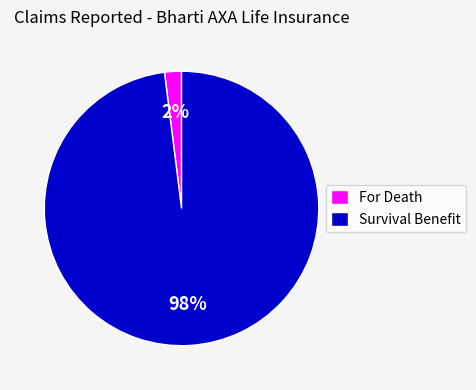

True or false: Survival Benefit accounts for 98% of the total.

True